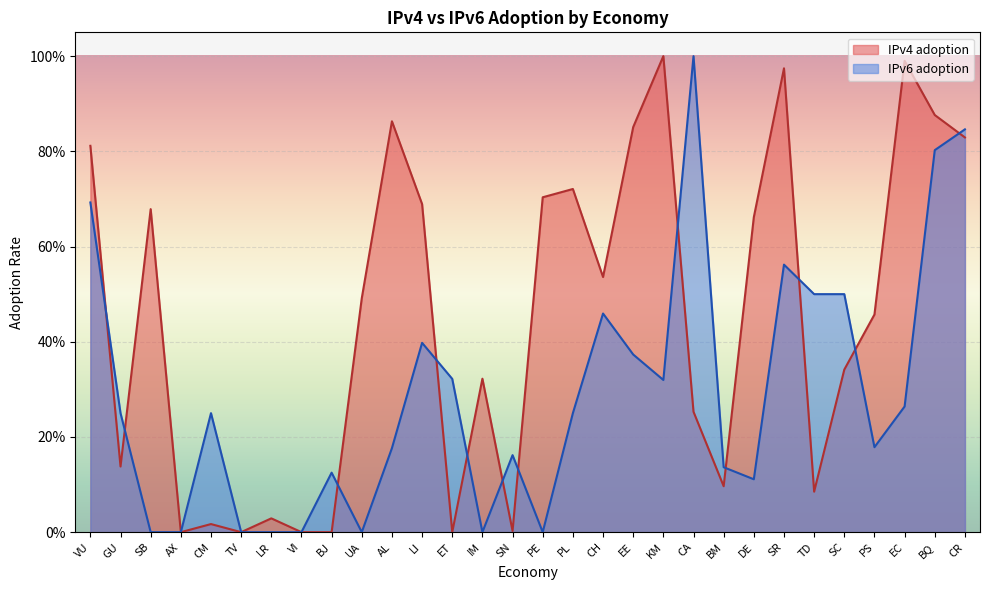

True or false: IPv6 adoption has more than 2 points higher than both neighbors.

True